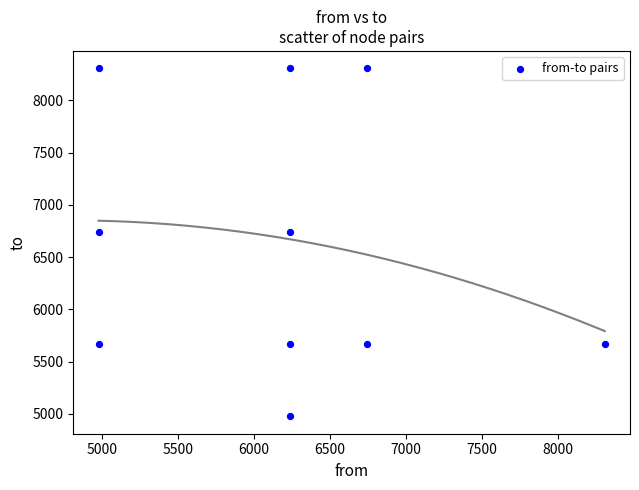

What is the average X value?

6167